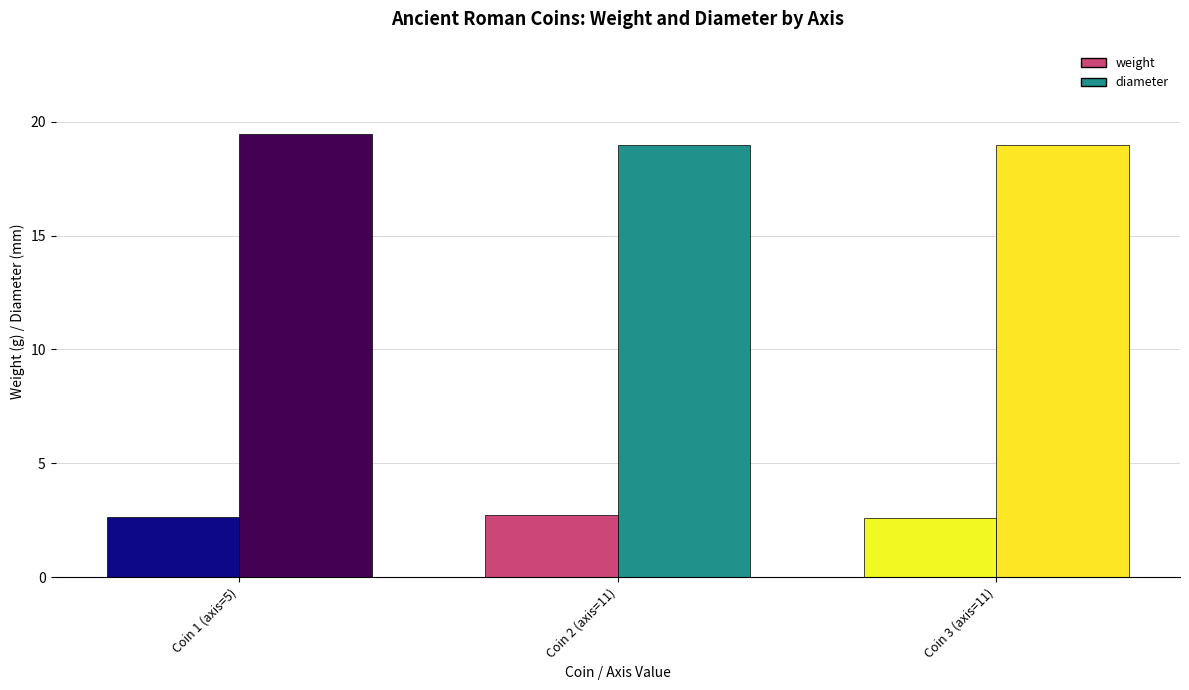

Which series changed the most between 11 and 11?

weight